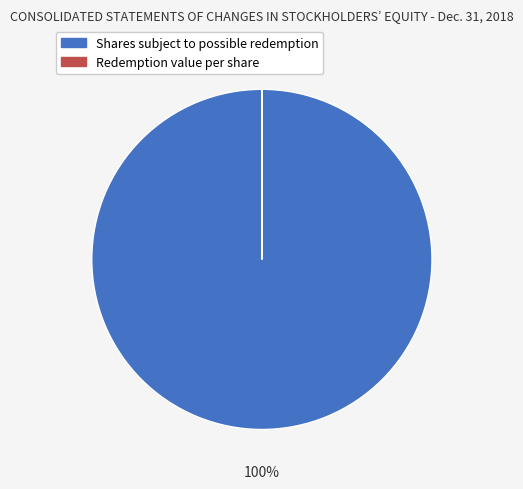

Count the number of slices in the pie.

2